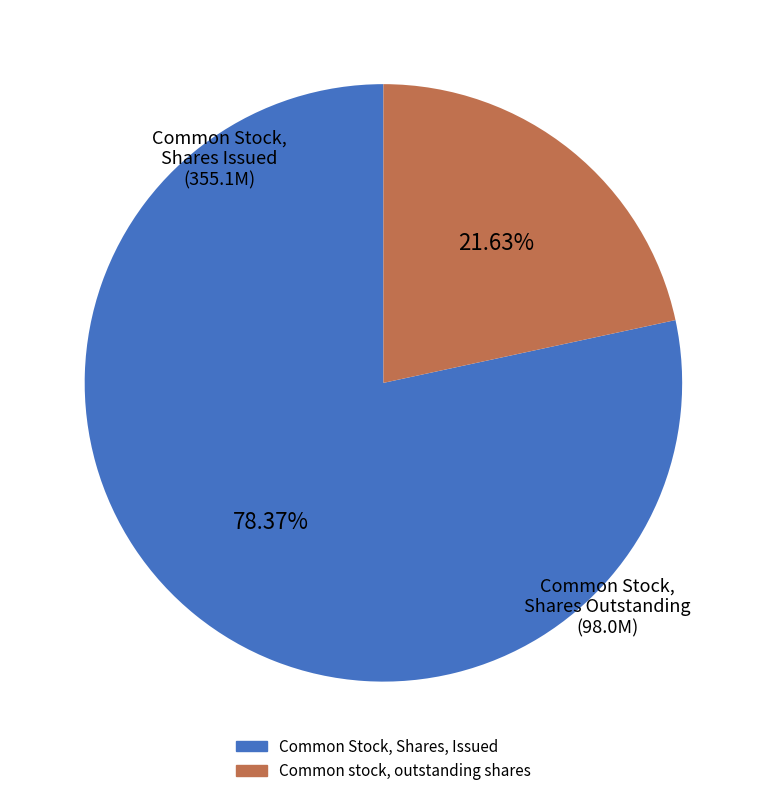

What is the ratio of the value at Common stock, outstanding shares to the value at Common Stock, Shares, Issued?

0.3